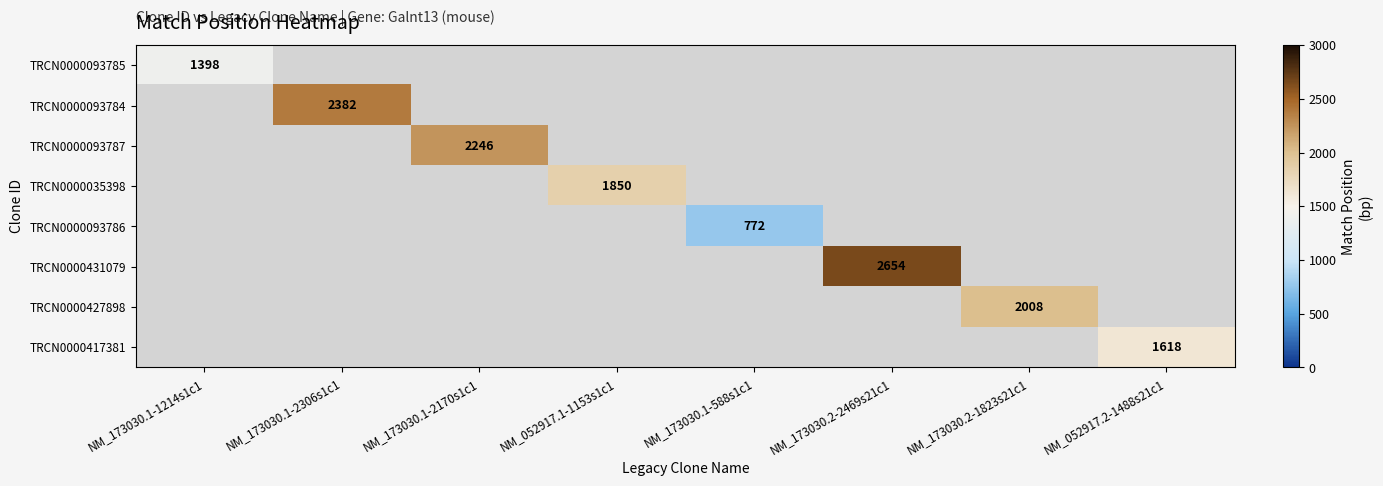

At which category does the chart reach its peak across all series?

NM_173030.2-2469s21c1